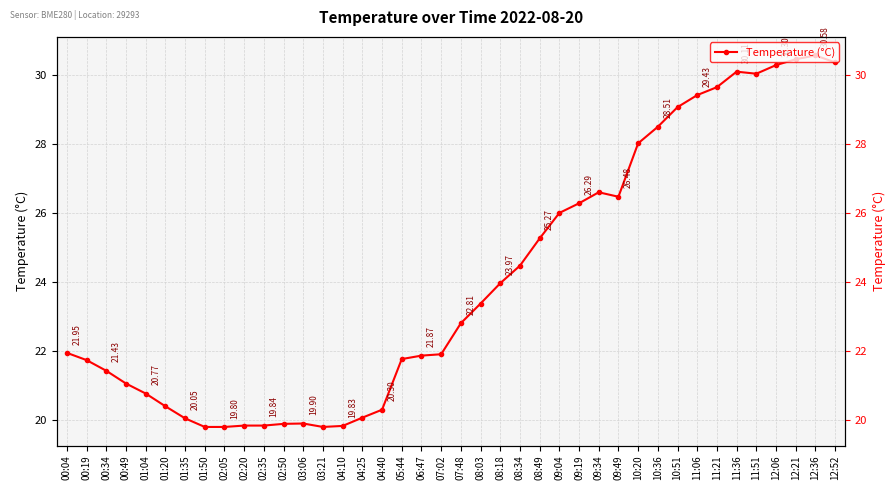

What is the sum of all values?

963.9